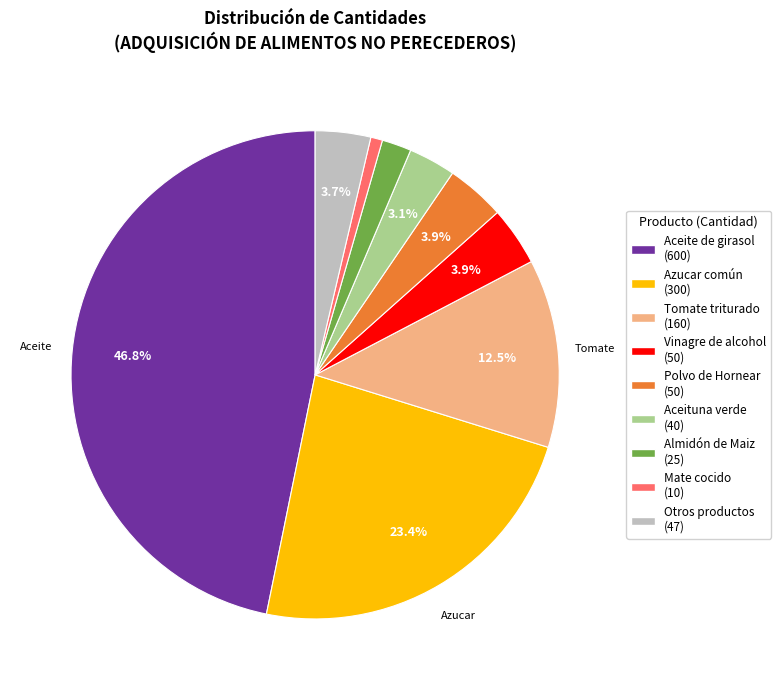

Is there a majority slice in this chart?

No